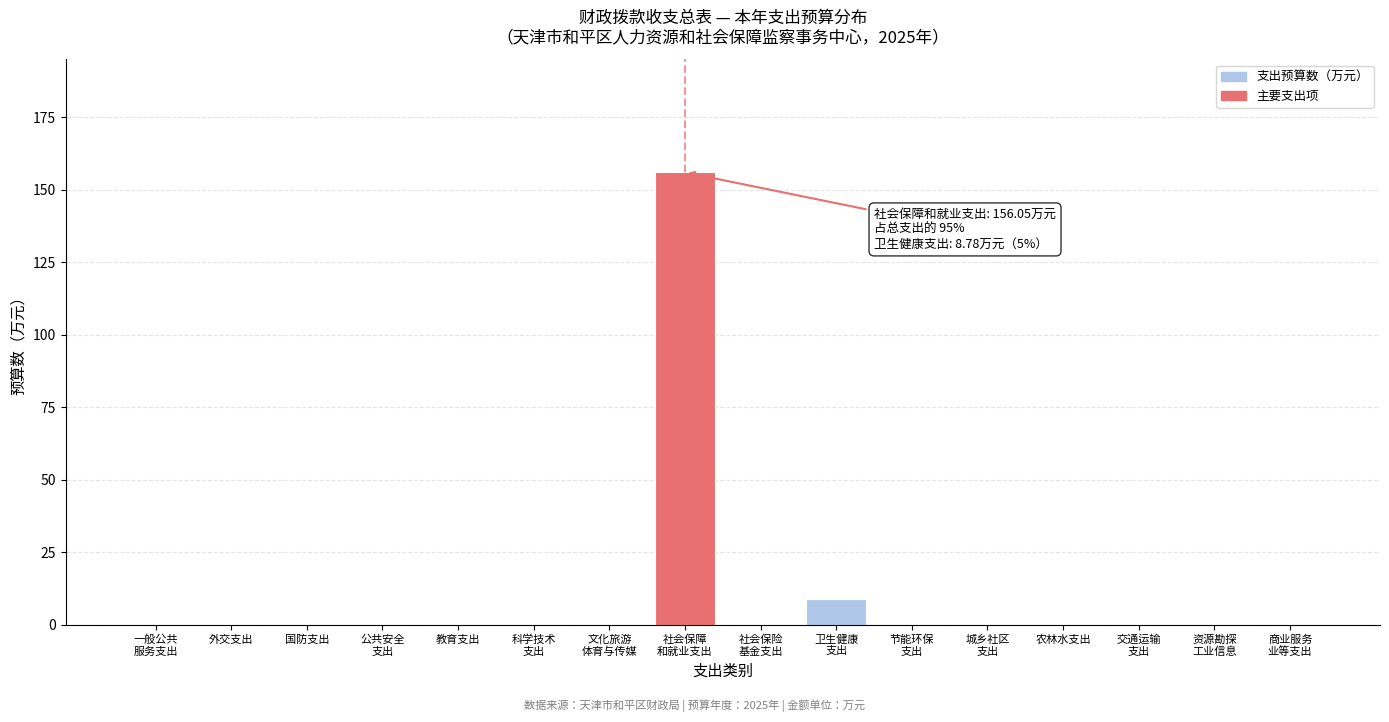

What is the maximum value shown in the chart?

156.0